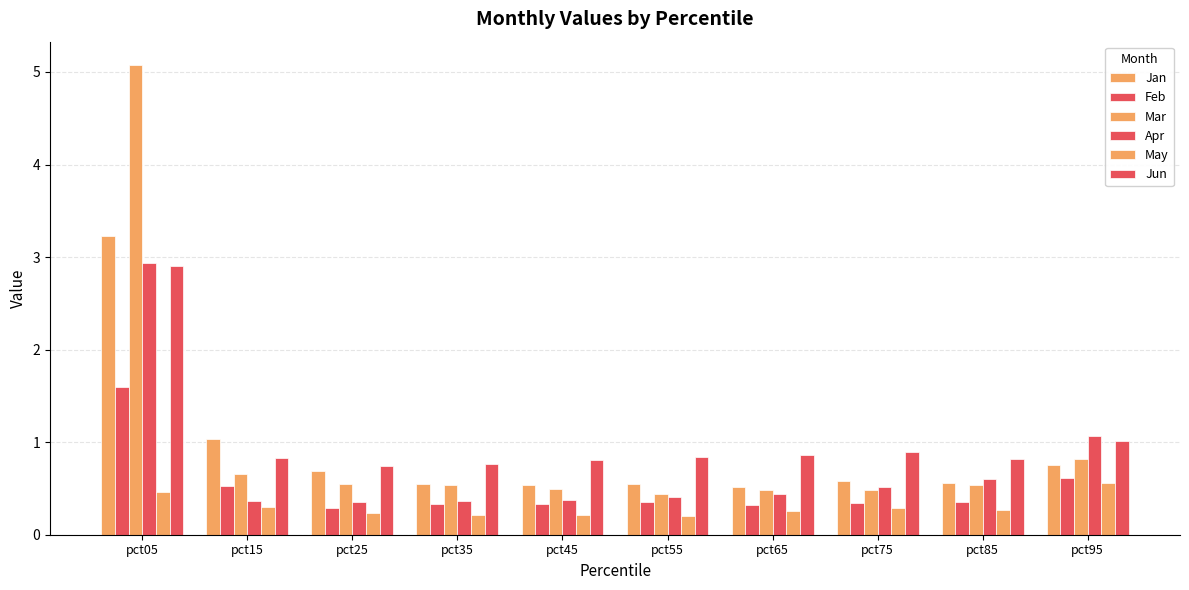

How many distinct data groups are displayed?

6